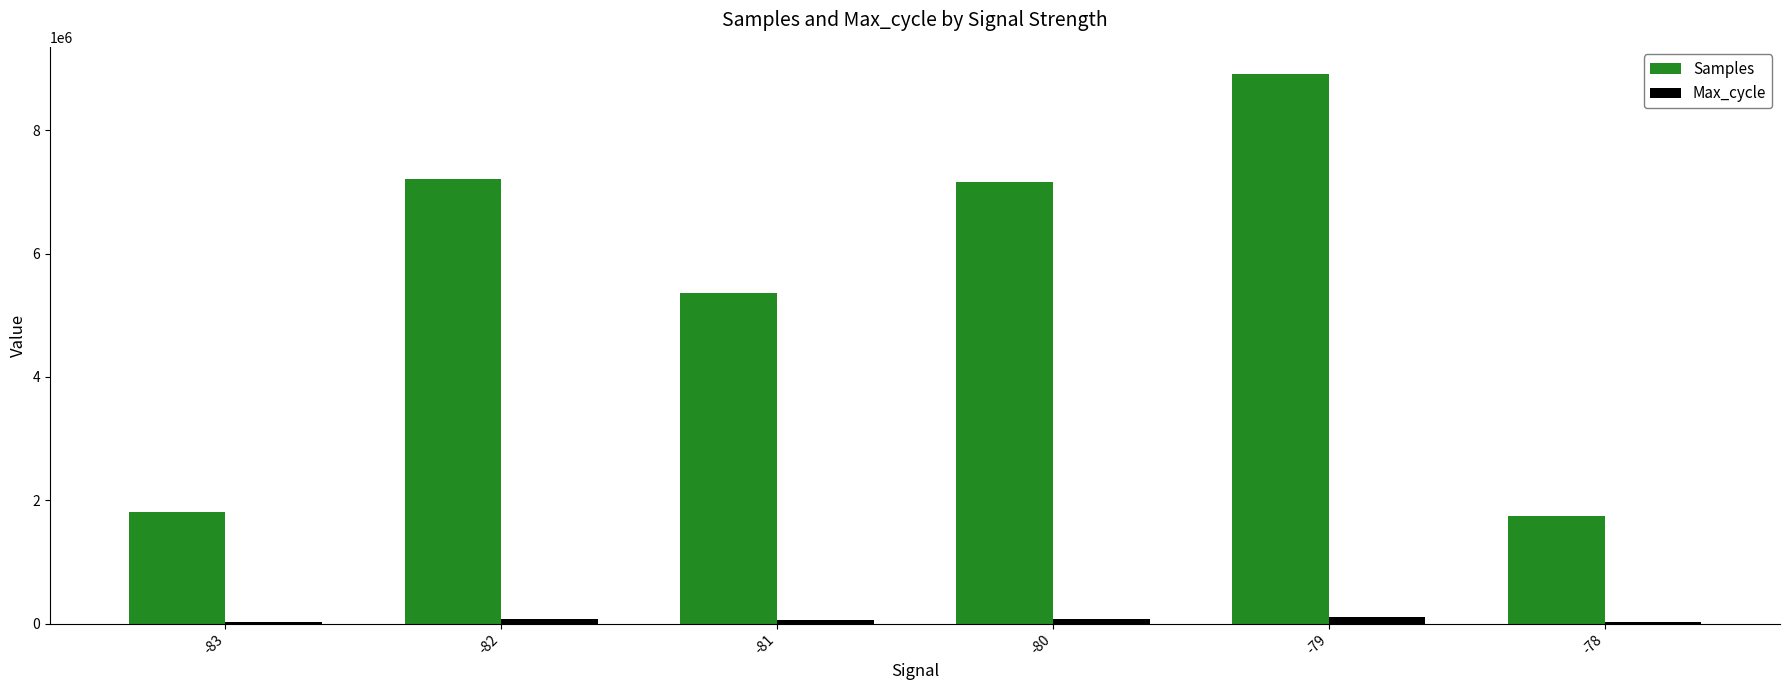

At which label does Samples first exceed 7168213?

-82